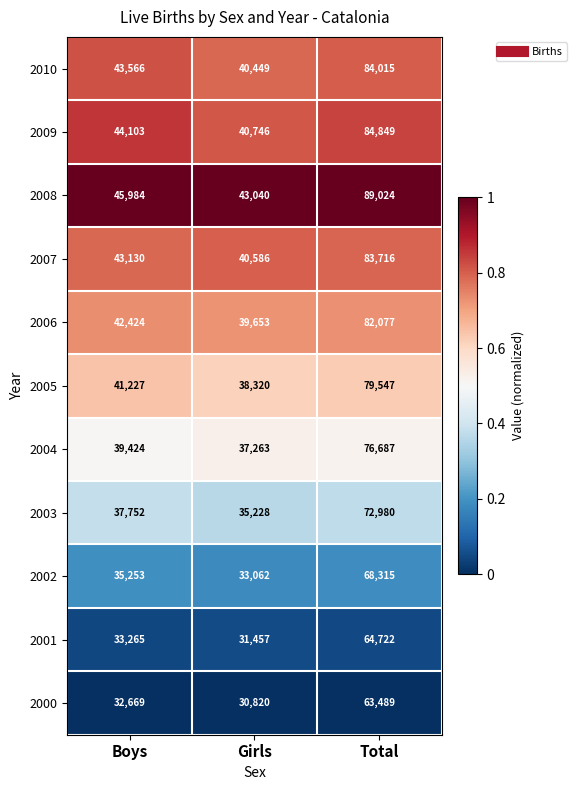

What is the total value across all series at Total?

849421